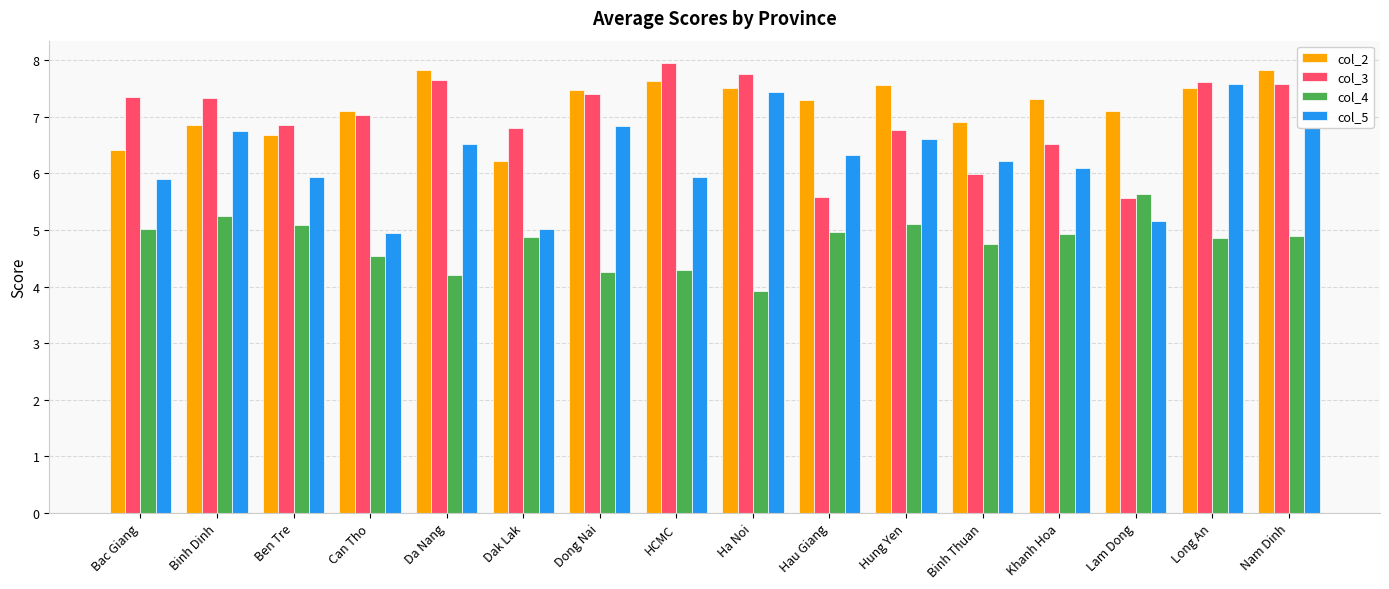

The col_5 series shows 5.2 at Lam Dong. True or false?

True